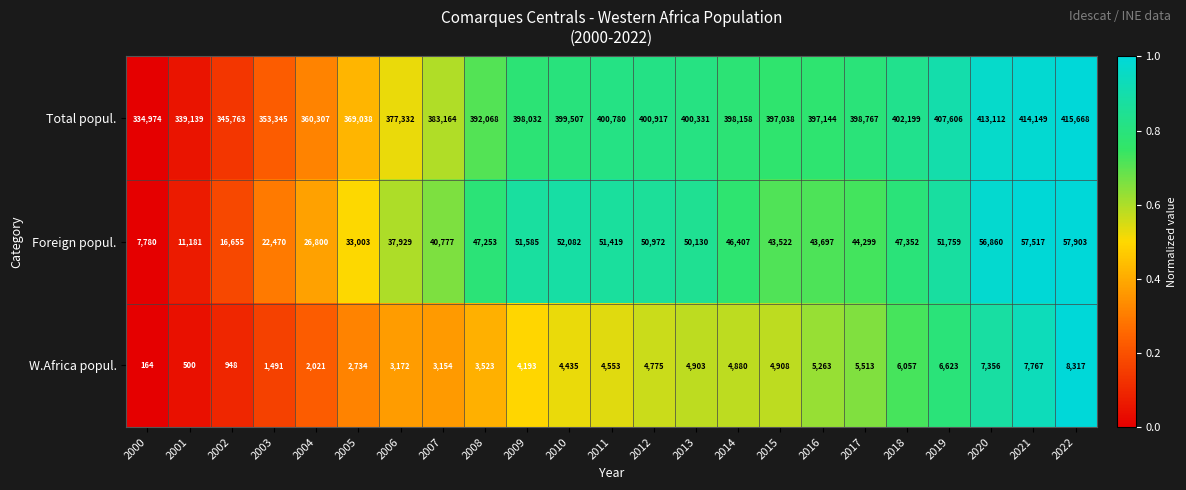

What is the maximum value for Foreign popul.?

57903